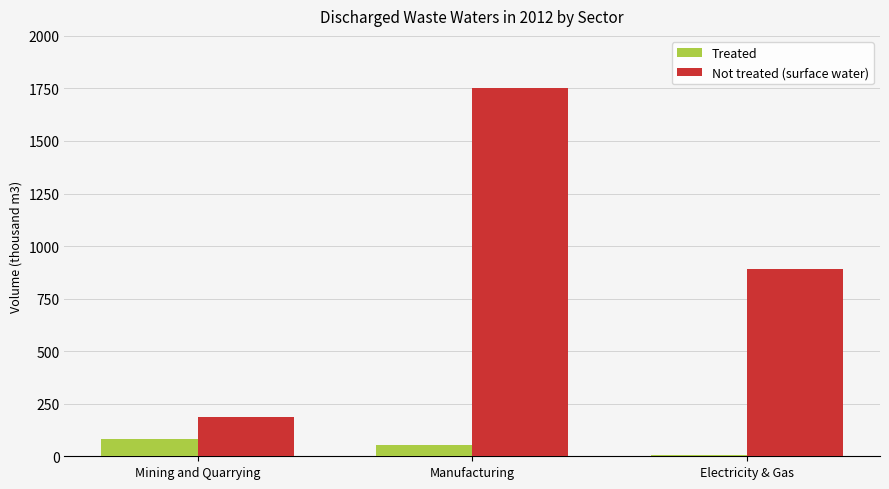

What is the average value of the Not treated (surface water) series?

944